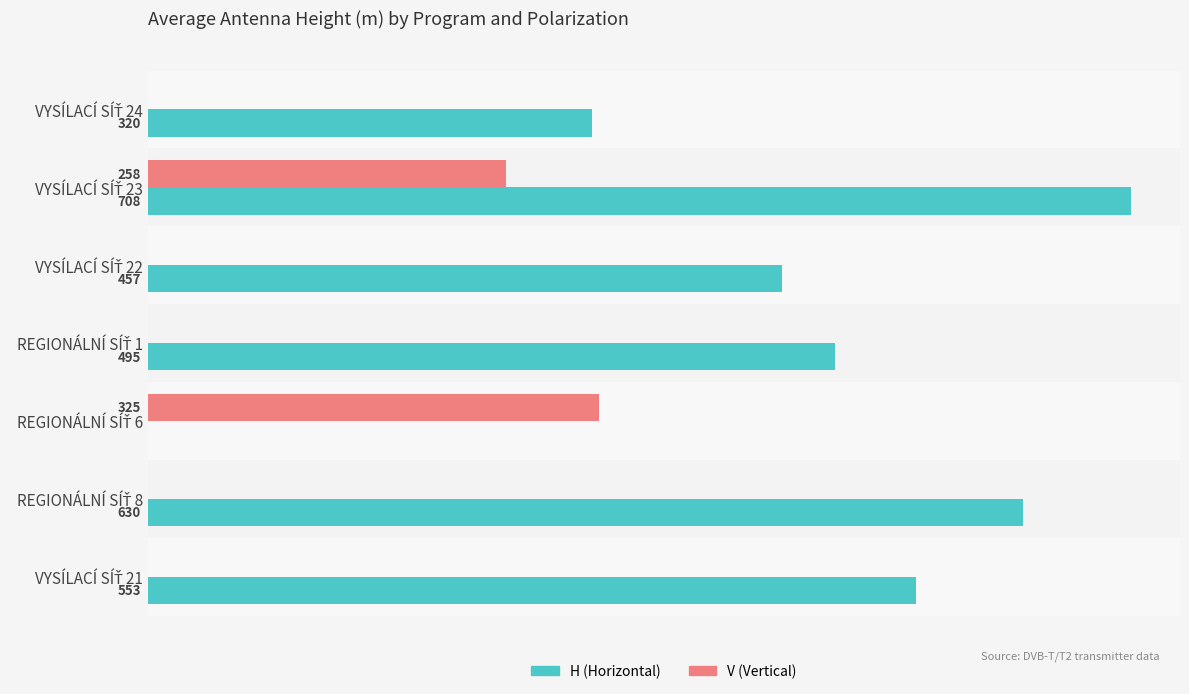

Which series has the largest total across all categories?

H (Horizontal)